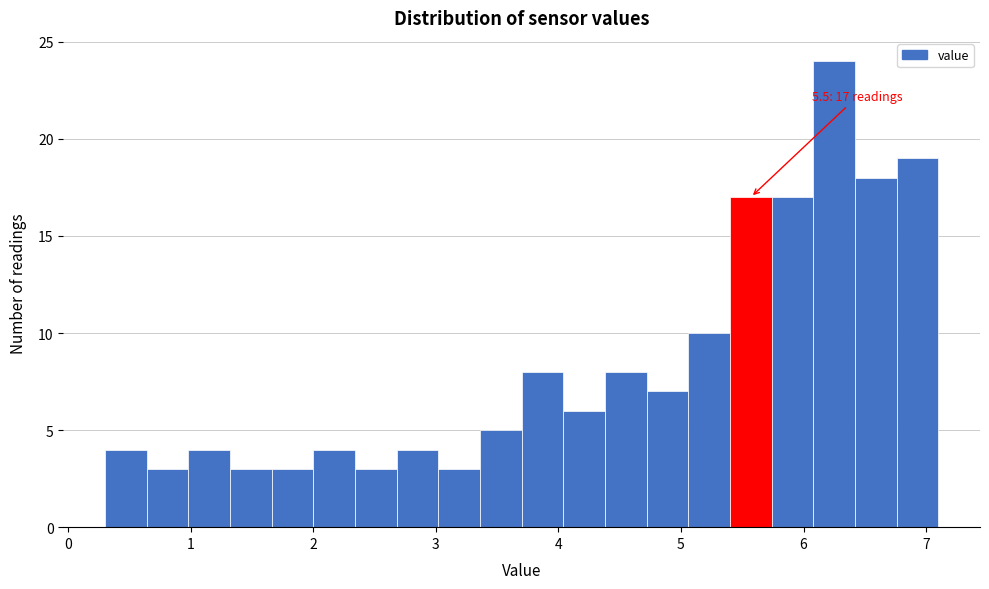

Around what value on the x-axis is the tallest bar? Give the approximate position of its centre, as read against the axis.

6.3